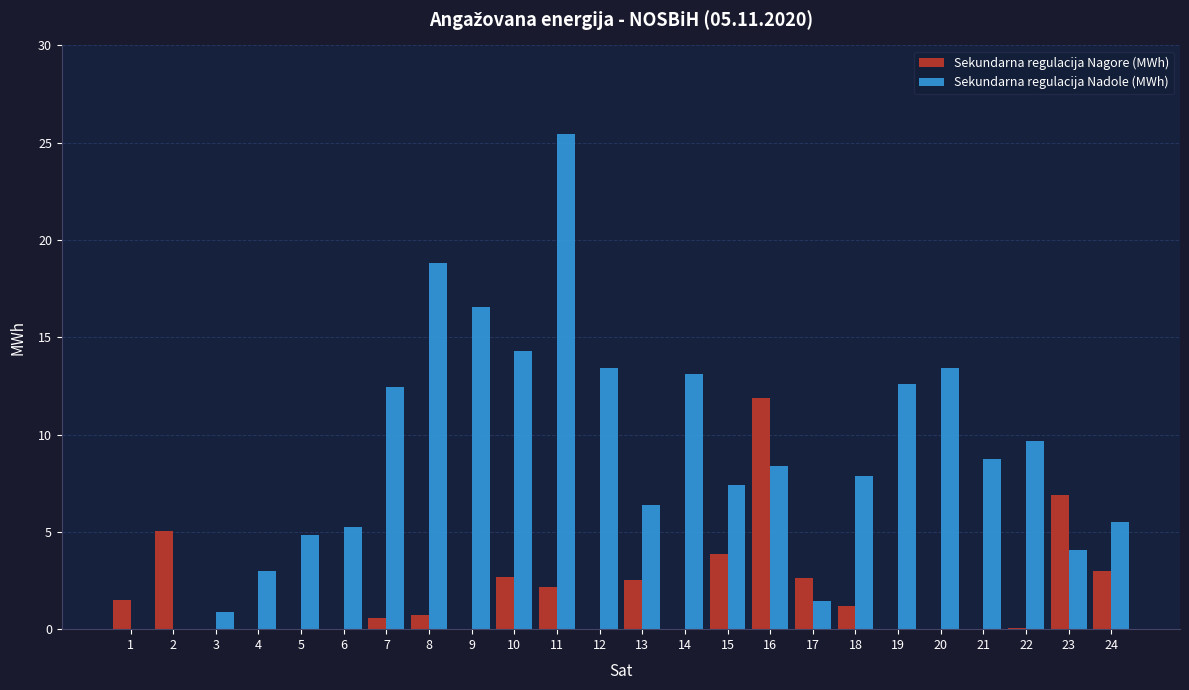

What is the total value across all series at 2?

5.1